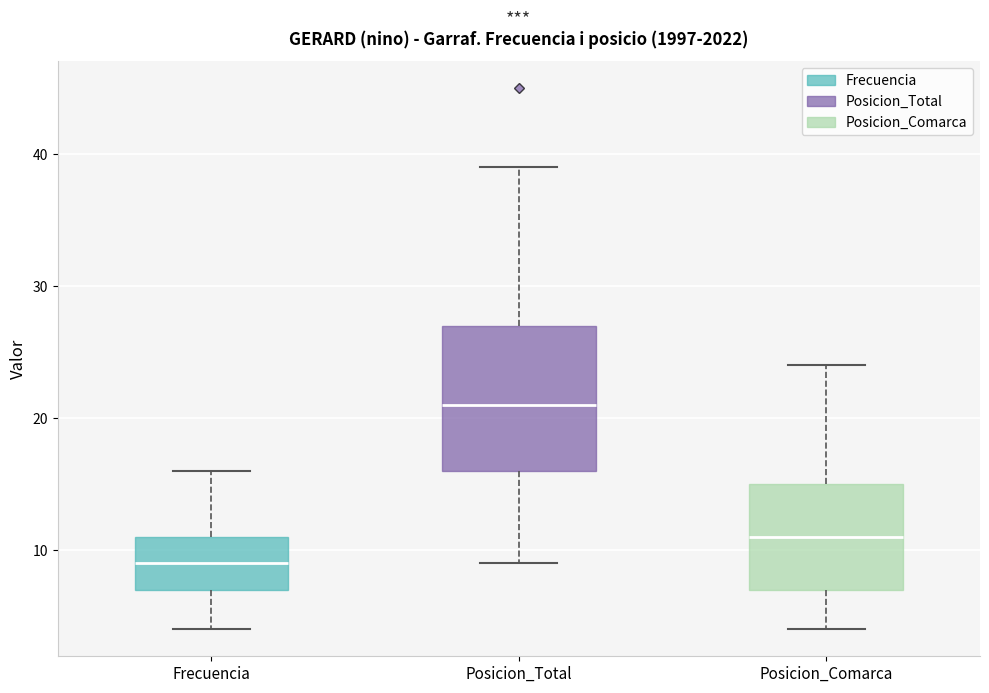

Where does the upper whisker of the box for Frecuencia end on the y-axis? The values are not printed on the chart, so give them approximately, as read against the axis.

16